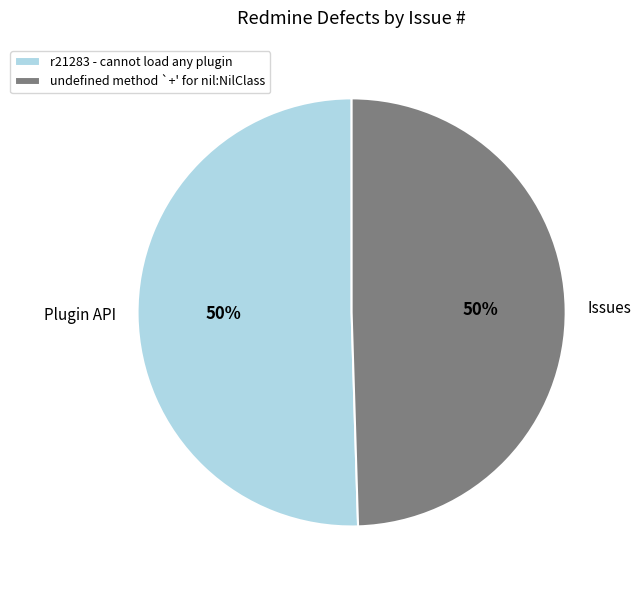

Is the sum of r21283 - cannot load any plugin and undefined method `+' for nil:NilClass greater than half?

Yes